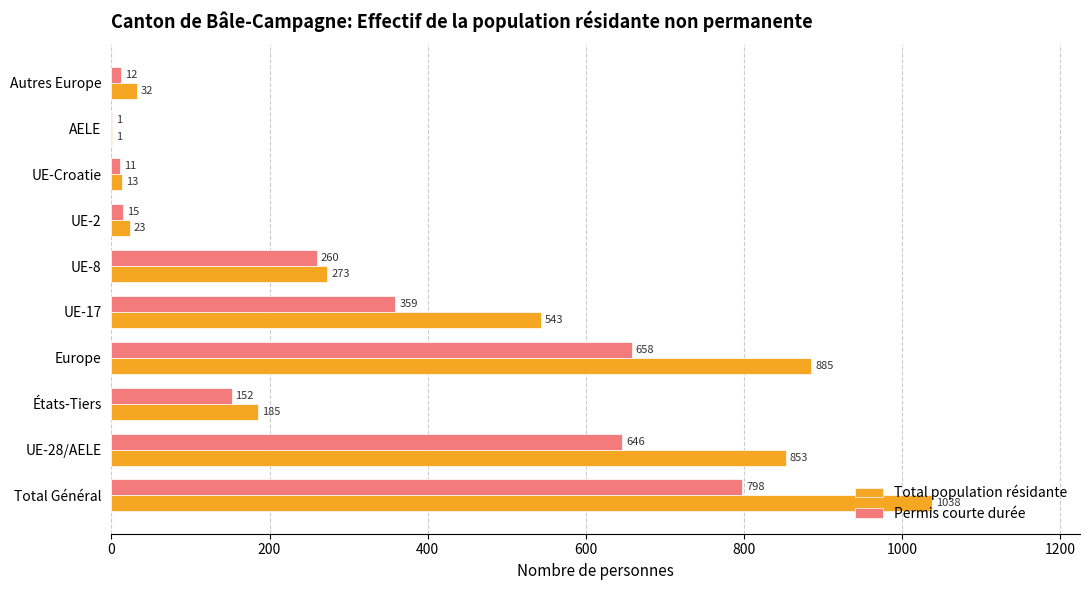

What is the average value of the Total population résidante series?

385